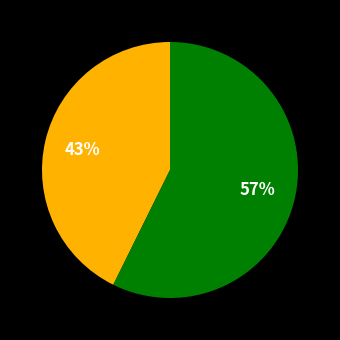

Is there a majority slice in this chart?

Yes